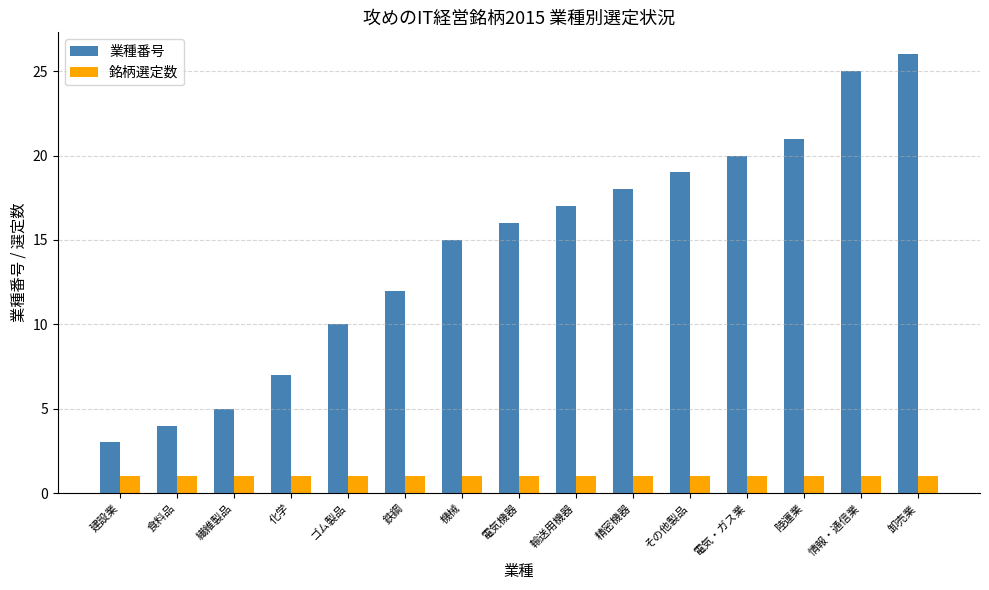

Which series has the largest range (max minus min)?

業種番号